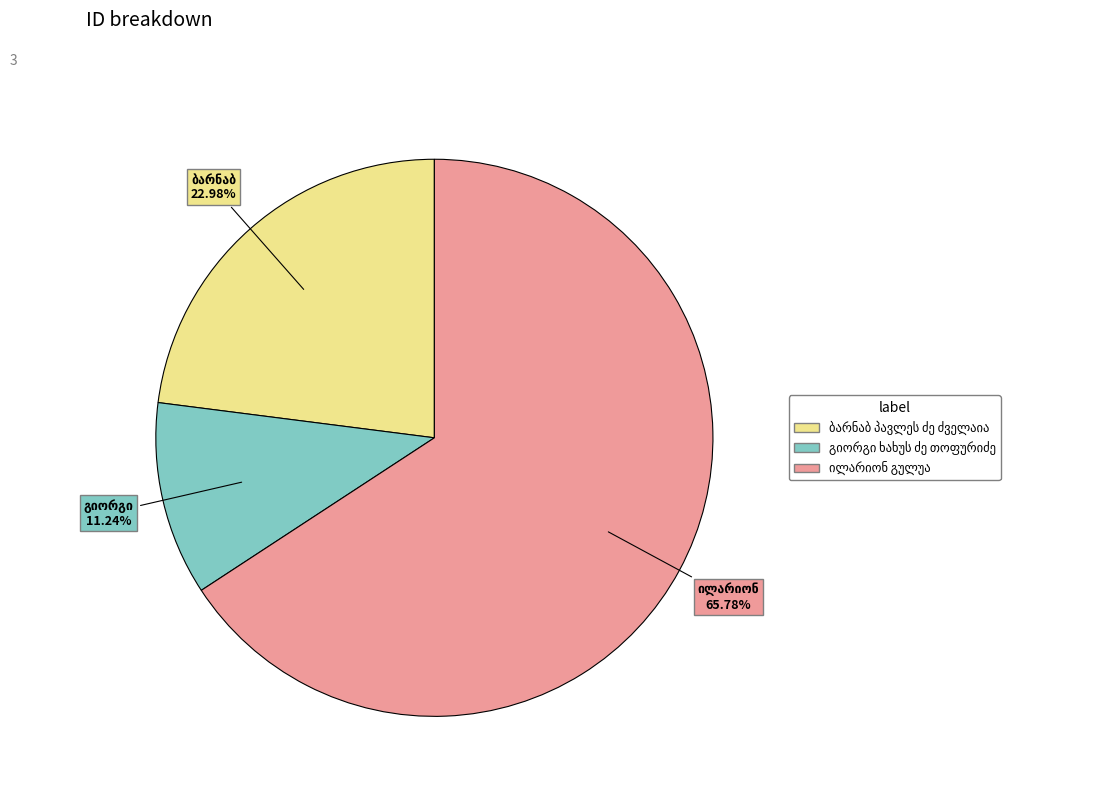

Count the number of slices in the pie.

3